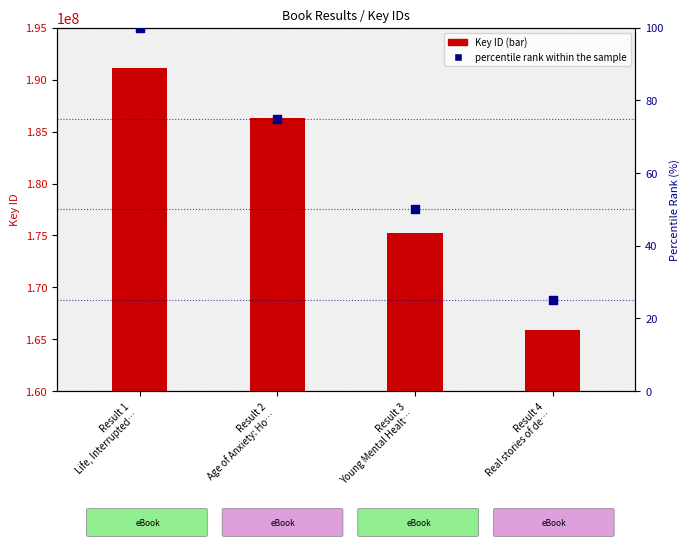

What are all the series names shown in the legend?

Key ID, percentile rank within the sample